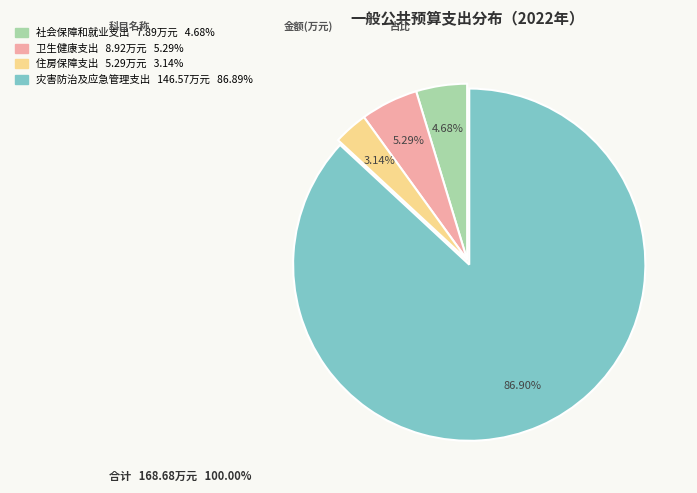

To the nearest percent, what is the difference between the largest and smallest slice percentages?

84%